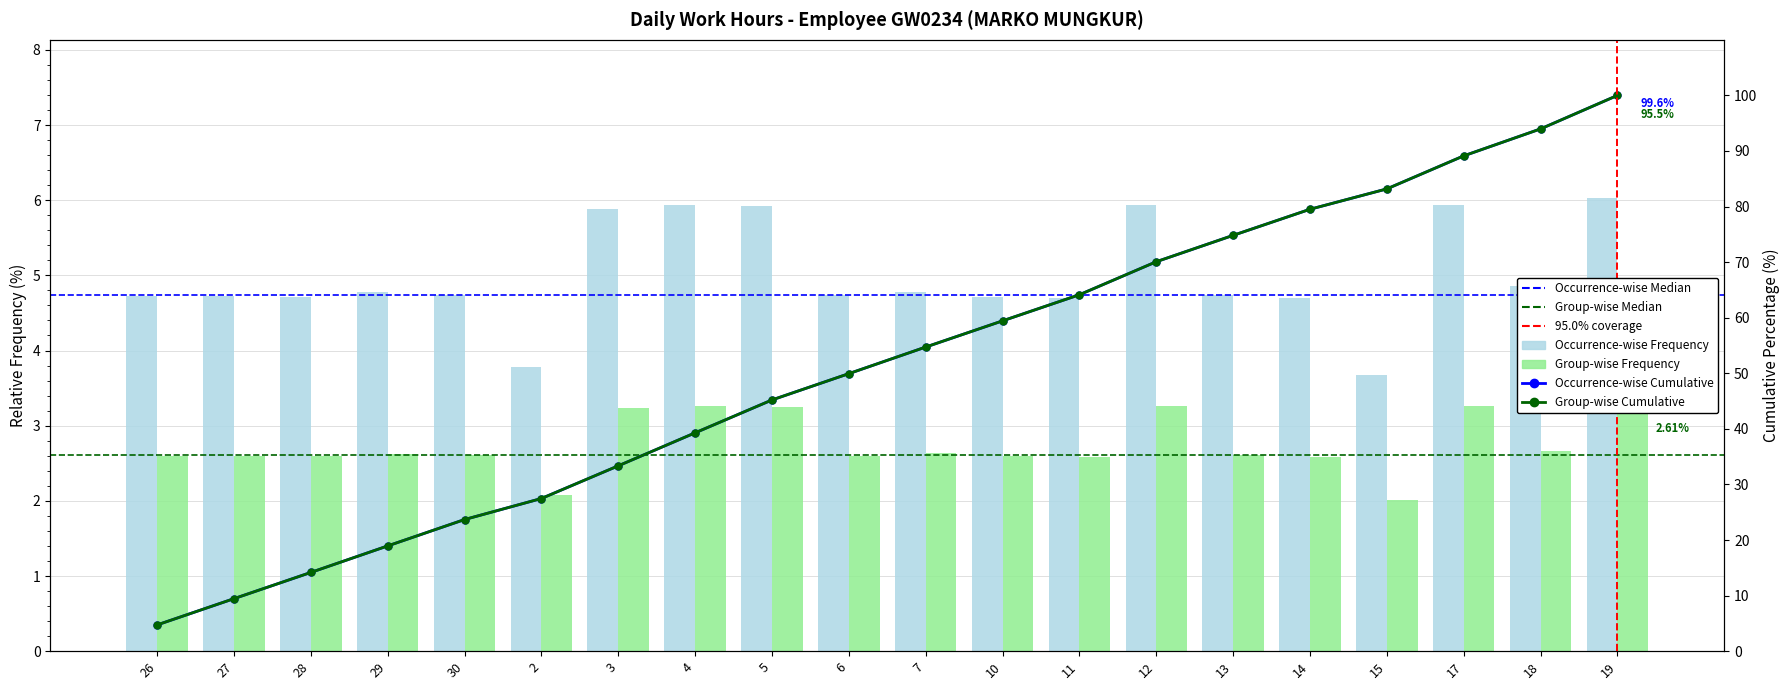

What is the label of the 4th bar from the left?

29